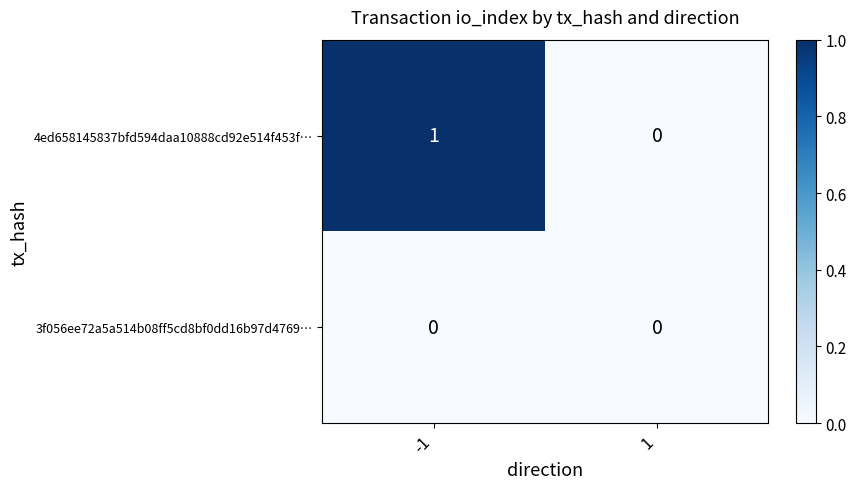

Which series has the largest total across all categories?

4ed658145837bfd594daa10888cd92e514f453f…